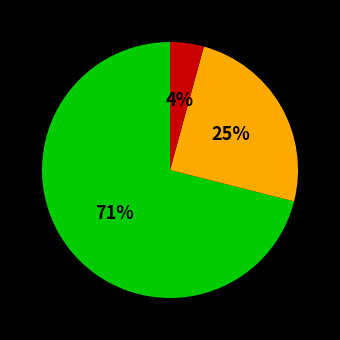

To the nearest percent, what is the average slice percentage?

33%